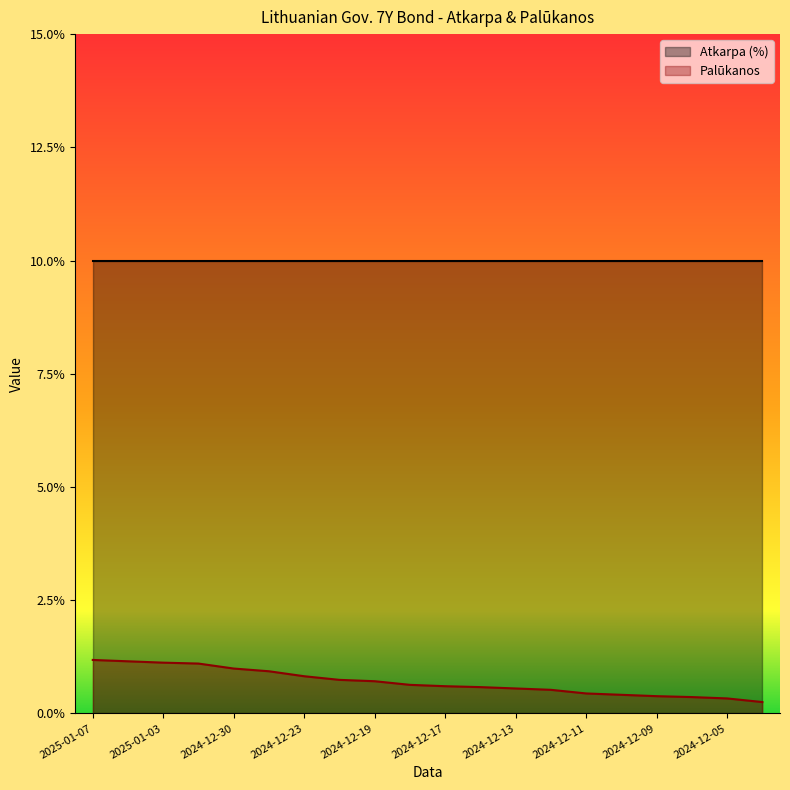

At which label is the value closest to 0?

2024-12-04